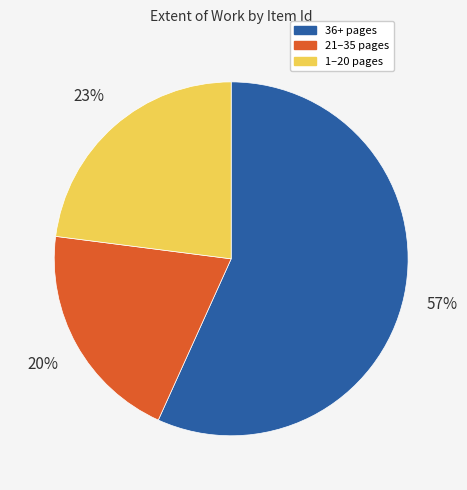

Is there a majority slice in this chart?

Yes